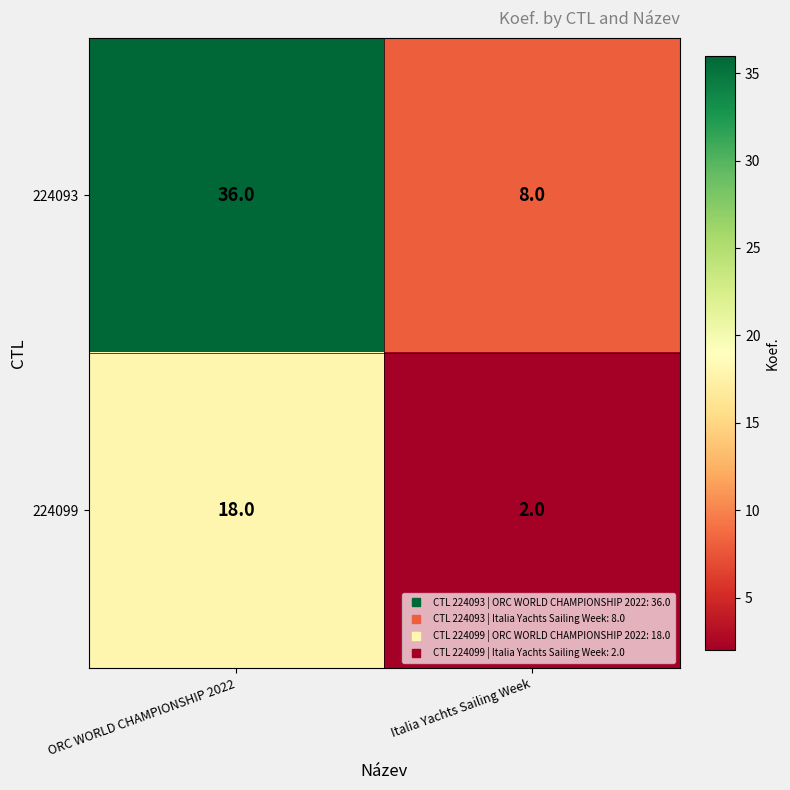

Which series changed the most between ORC WORLD CHAMPIONSHIP 2022 and Italia Yachts Sailing Week?

224093